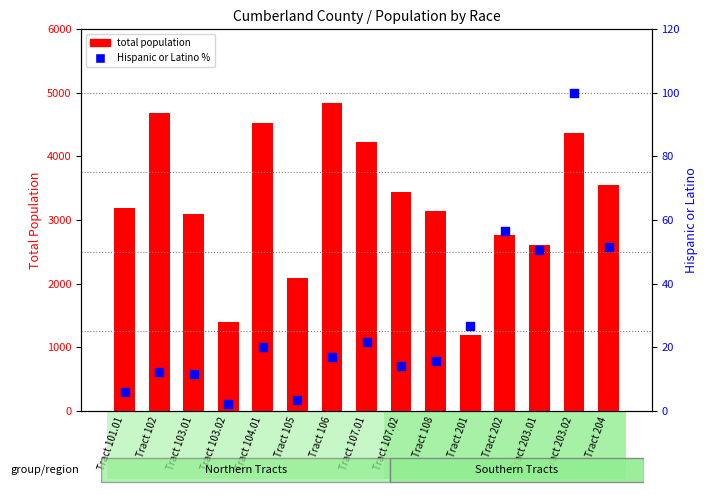

What is the ratio of the value at Tract 102 to the value at Tract 108?

0.8